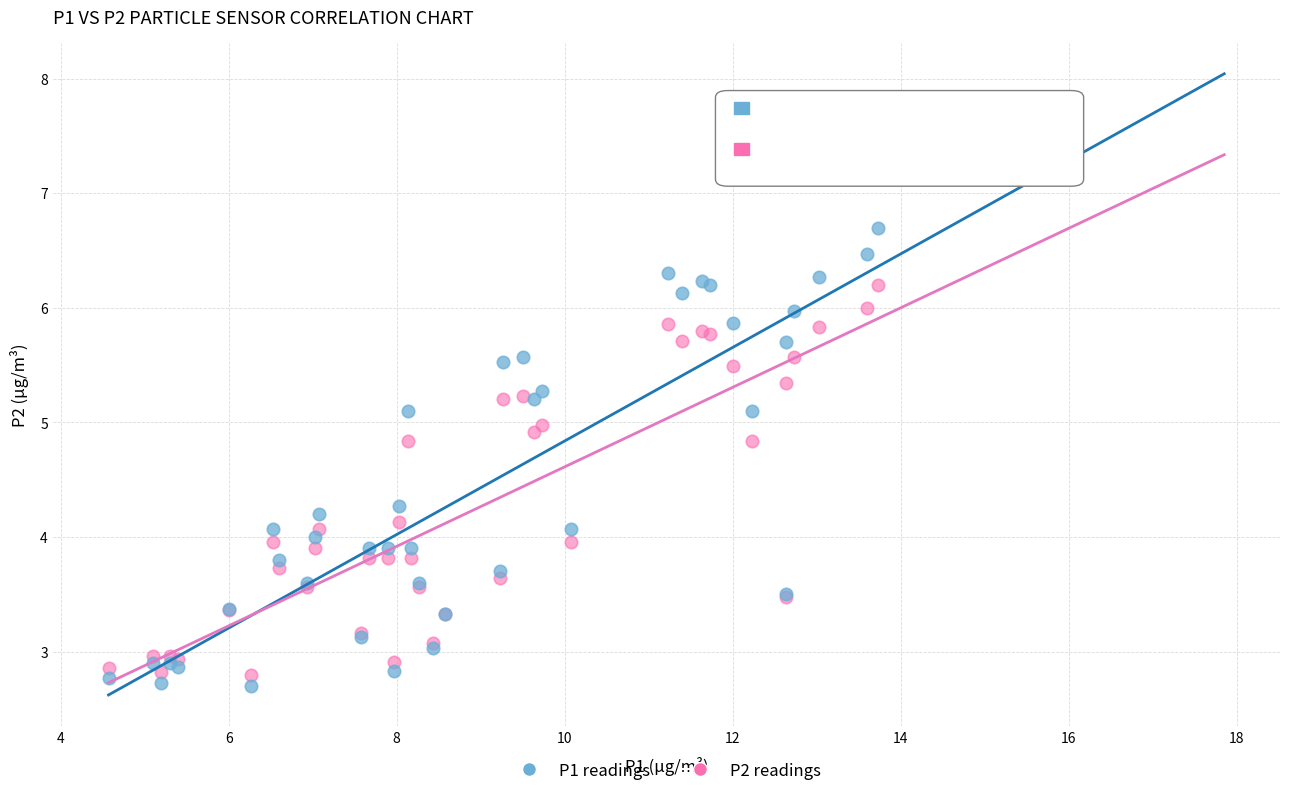

What is the X range (max minus min) for the scatter plot?

9.2